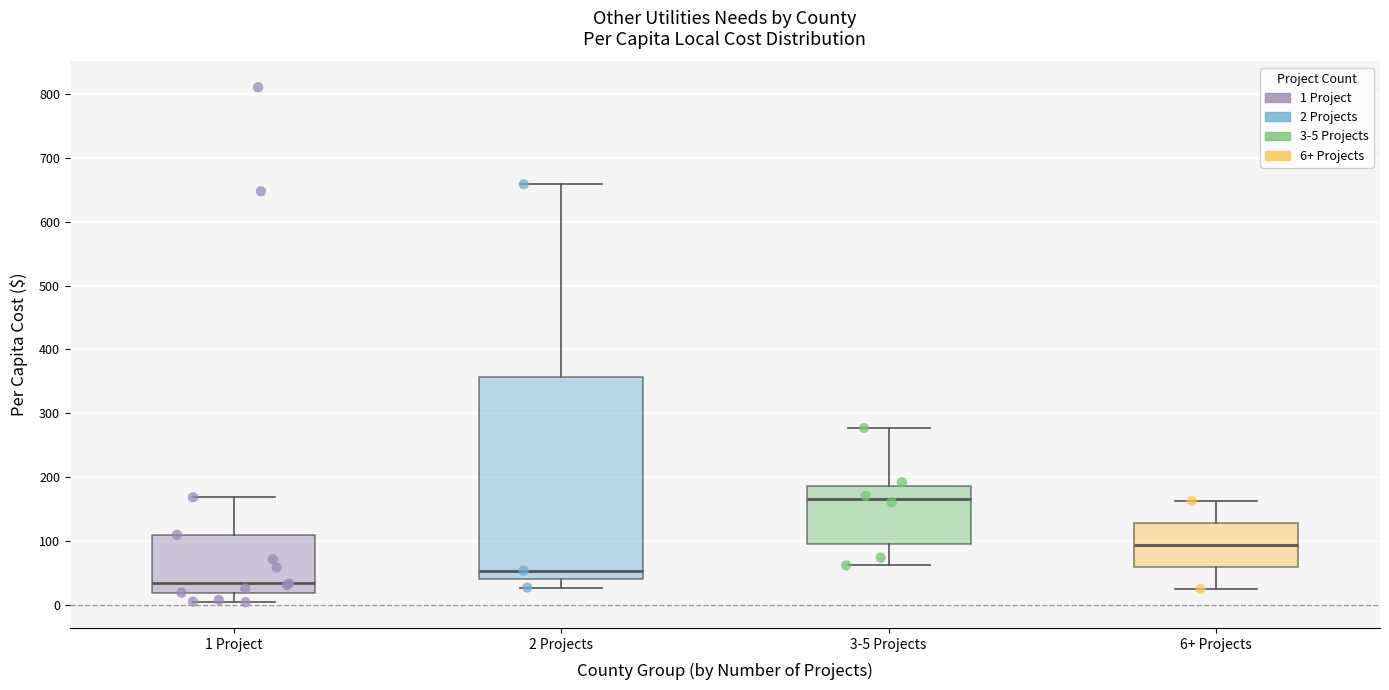

Reading left to right, read every box against the y-axis: the position of its median line, the range the box covers, and the ends of its whiskers. The values are not printed on the chart, so give them approximately, as read against the axis.

1 Project: median 30, box 20 to 110, whiskers 0 to 170
2 Projects: median 50, box 40 to 360, whiskers 30 to 660
3-5 Projects: median 170, box 100 to 190, whiskers 60 to 280
6+ Projects: median 90, box 60 to 130, whiskers 20 to 160